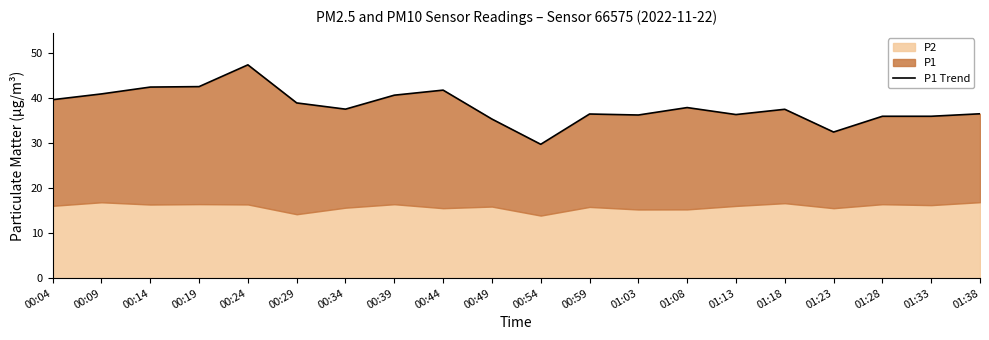

What is the difference between the second highest and minimum values?

12.8